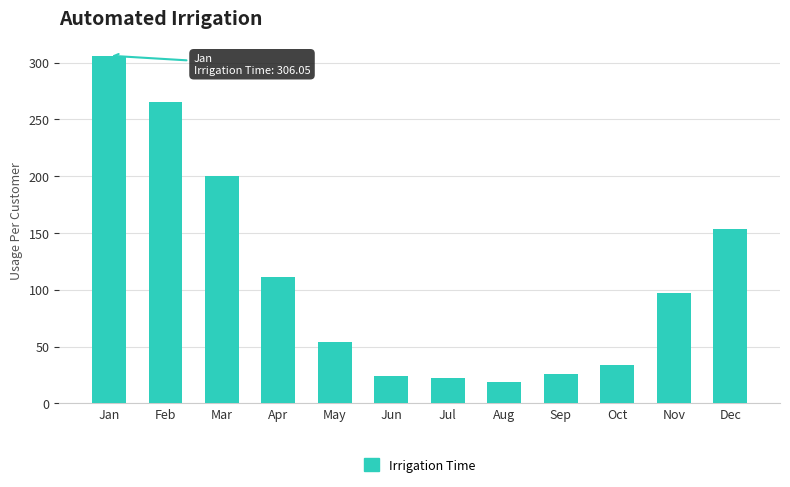

Reading left to right, extract all data points from this chart.

Jan=306.0	Feb=265.2	Mar=200.5	Apr=111.1	May=54.4	Jun=23.8	Jul=22.0	Aug=18.7	Sep=25.8	Oct=33.6	Nov=96.7	Dec=153.1